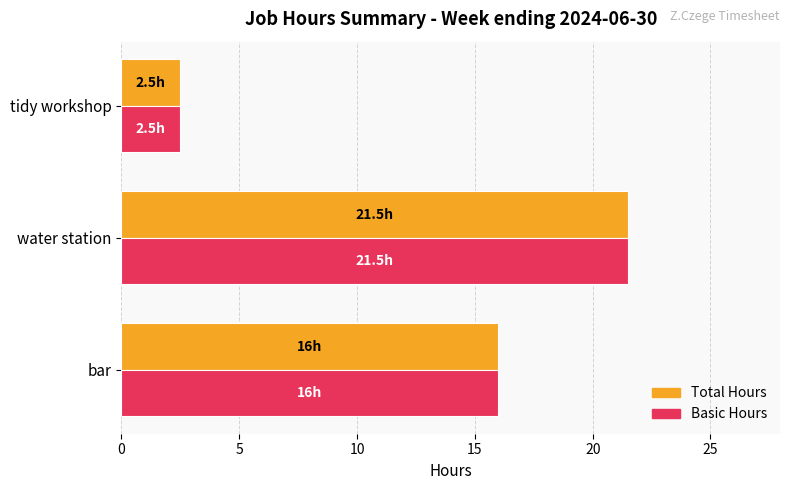

What is the minimum value shown in the chart?

2.5